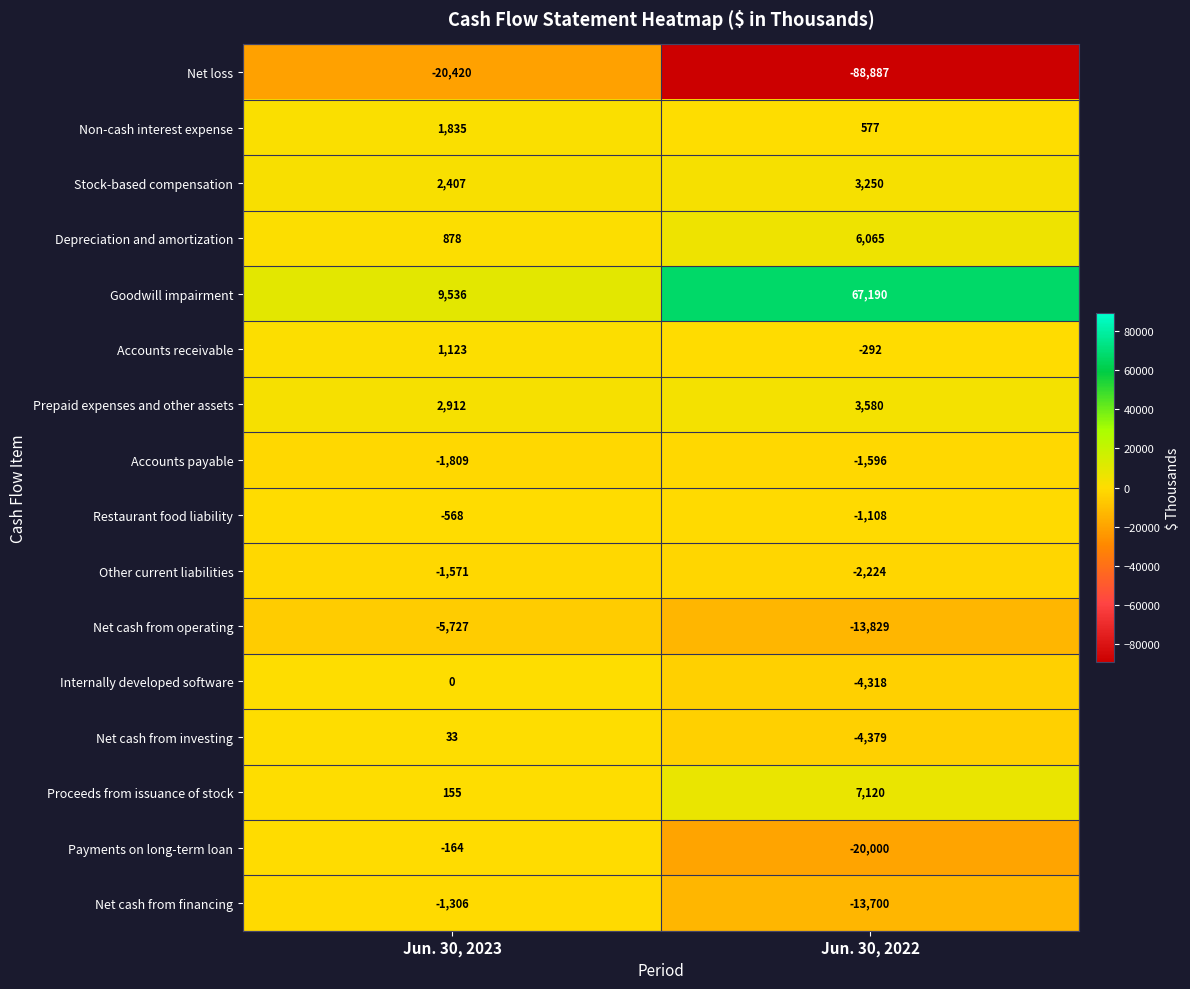

Which series has the largest range (max minus min)?

Net loss